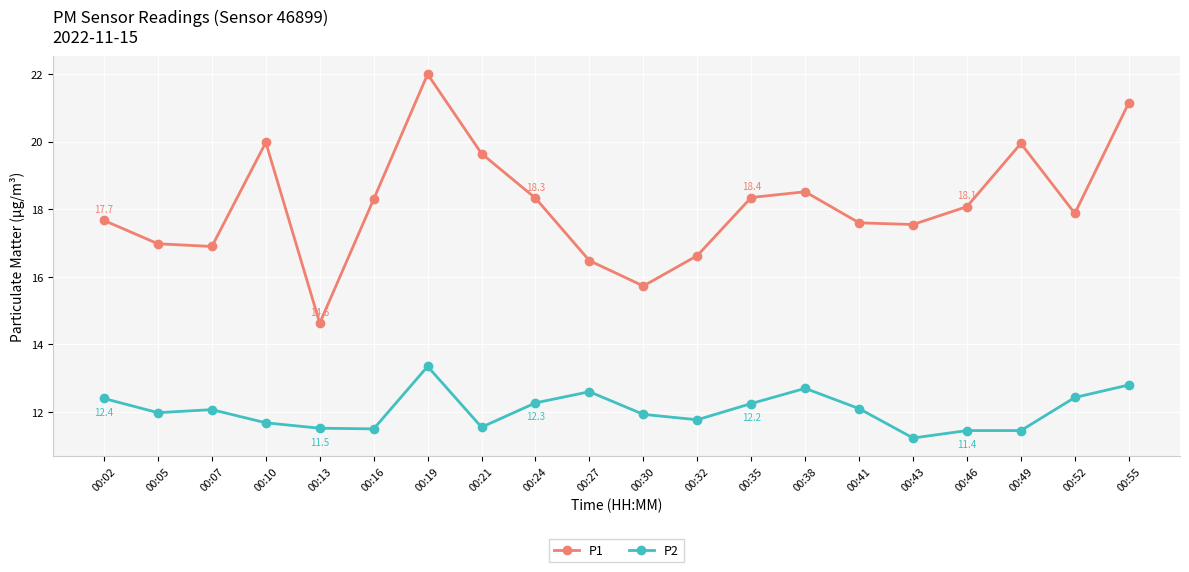

At which label does P1 reach its peak?

00:19